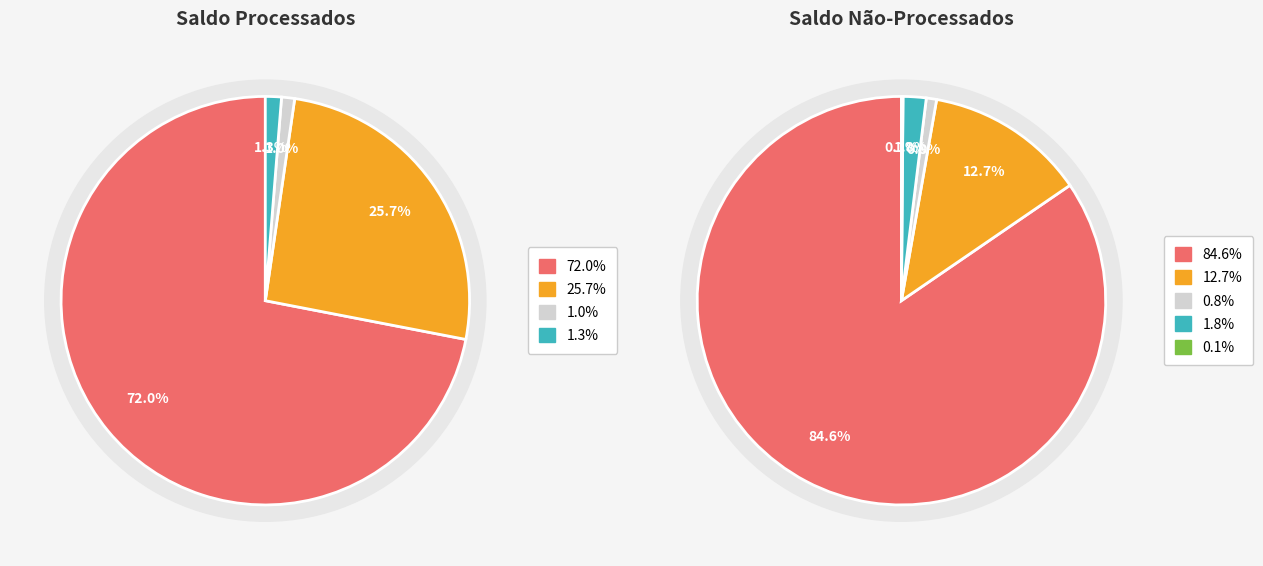

Which series has the widest spread of values?

Saldo Não-Processados